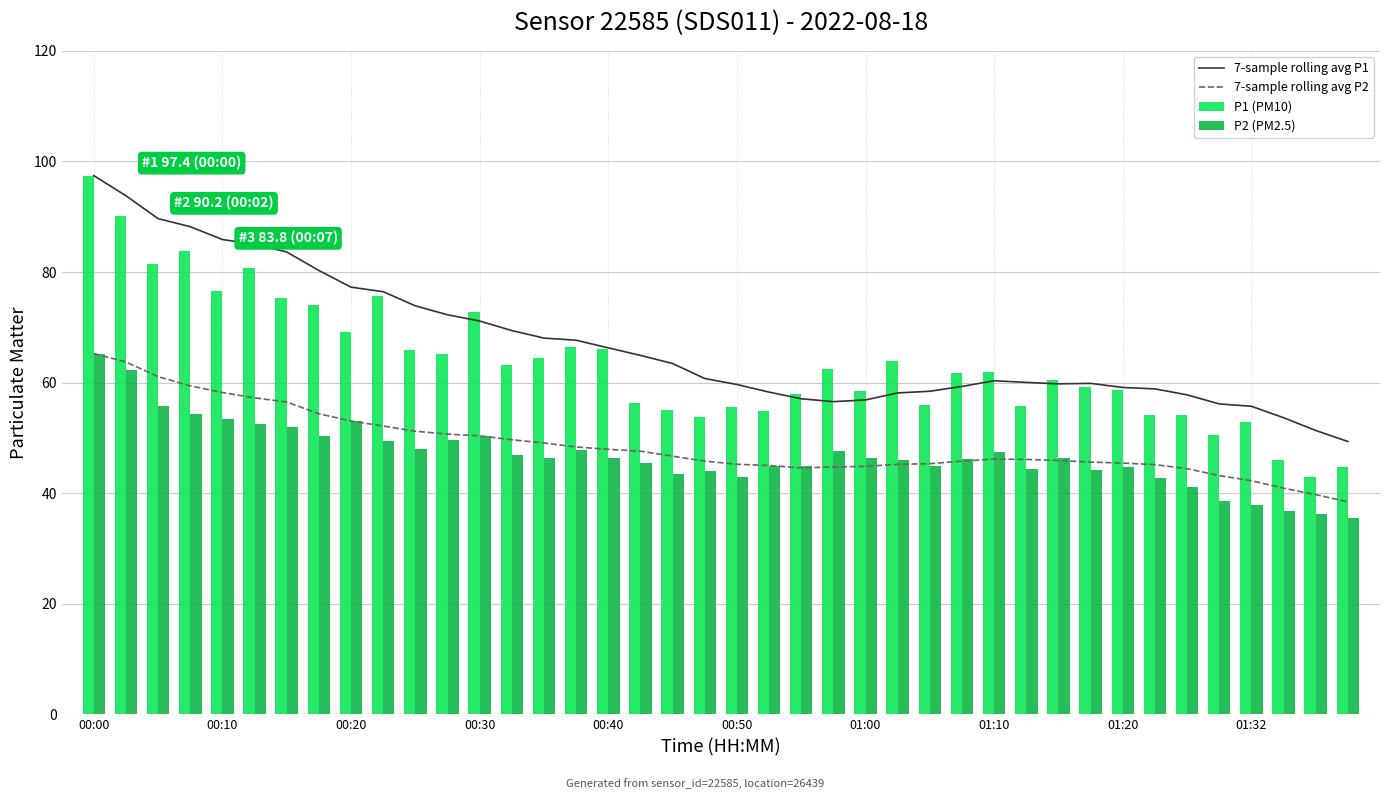

True or false: 7-sample rolling avg P2 and 7-sample rolling avg P1 intersect in this chart.

False